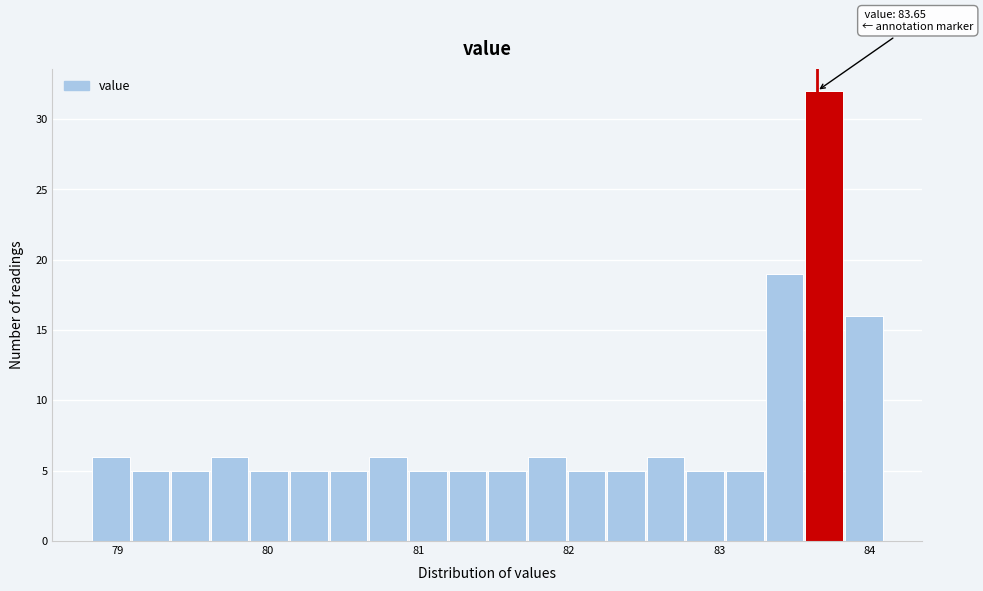

Around what value on the x-axis is the tallest bar? Give the approximate position of its centre, as read against the axis.

83.7